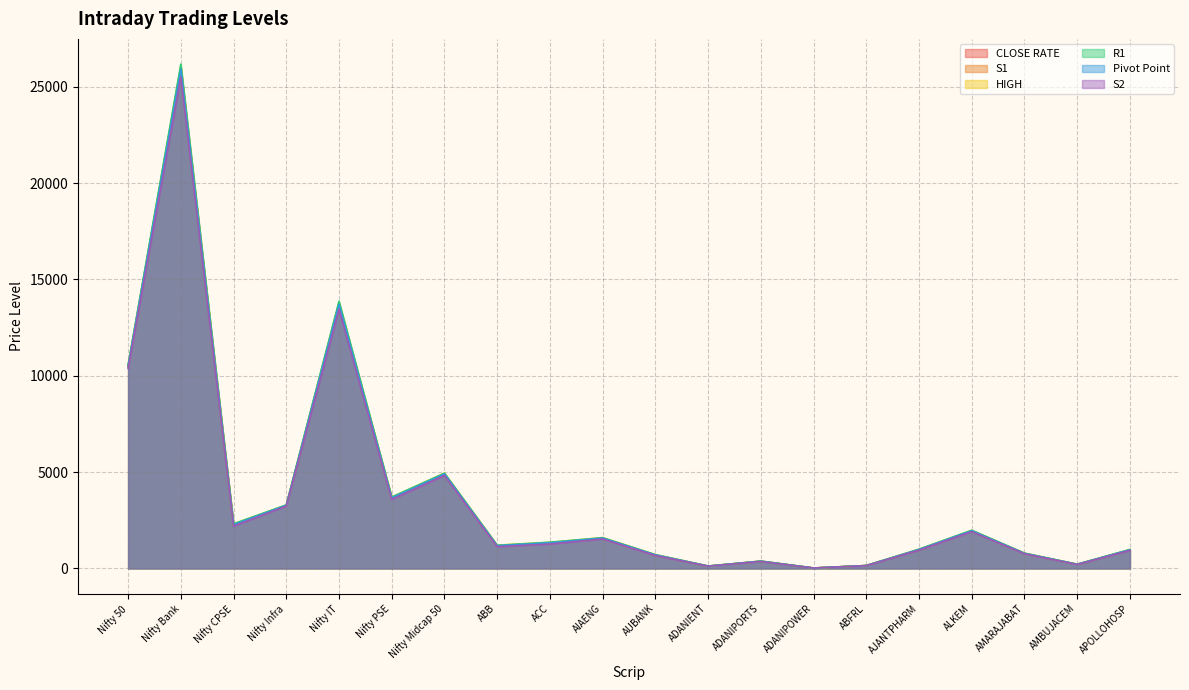

At which category does S1 reach its first local peak?

Nifty Bank